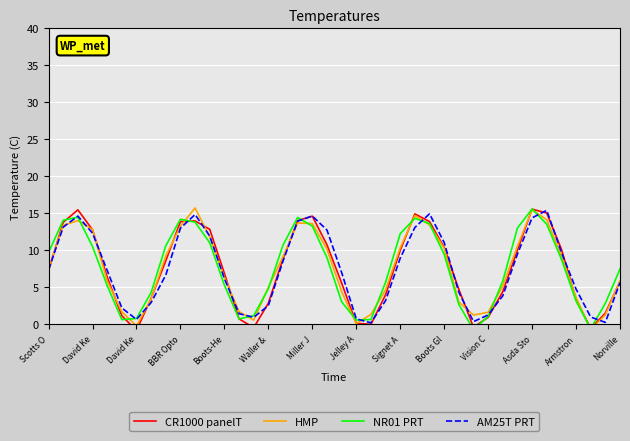

Does the chart display data point markers on the line(s)?

No